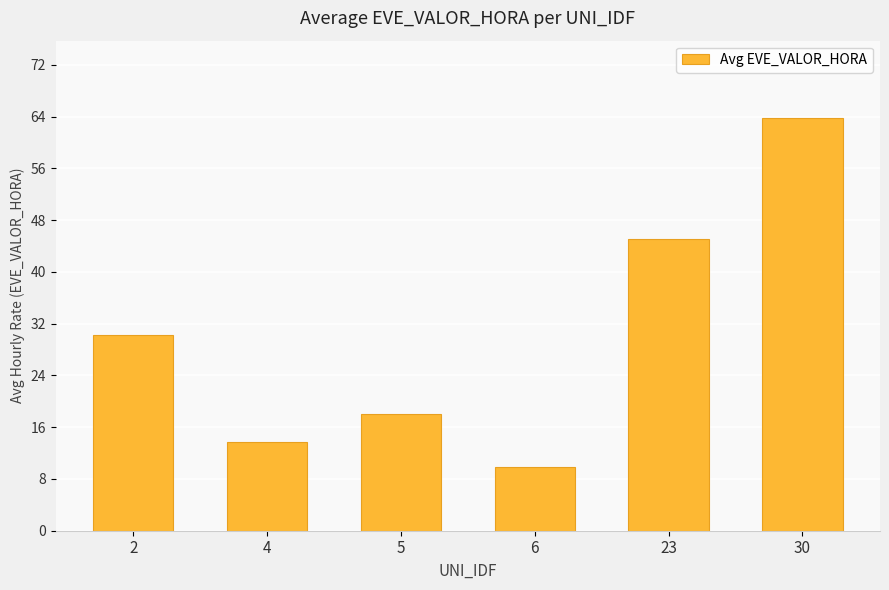

What is the sum of all values?

180.5